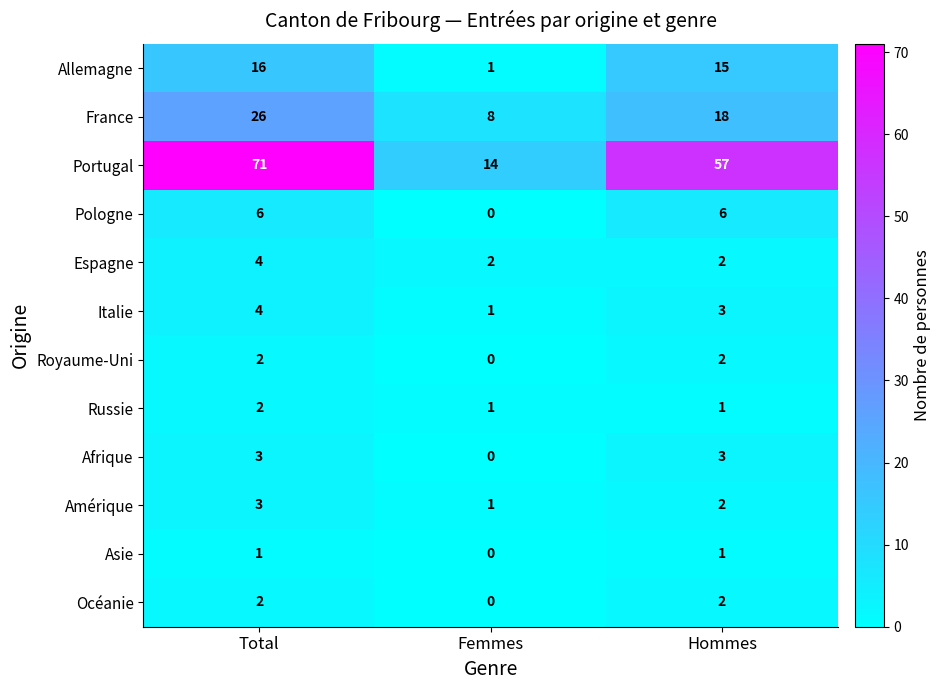

Is it true that Amérique equals 3 at Total?

True